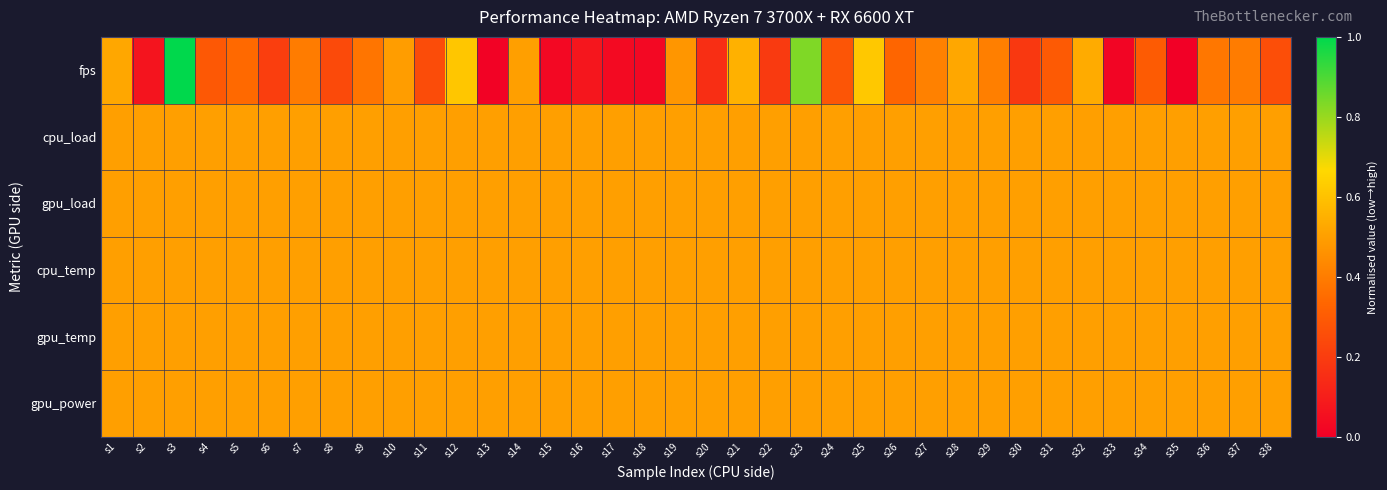

At how many categories does at least one series exceed 0?

38